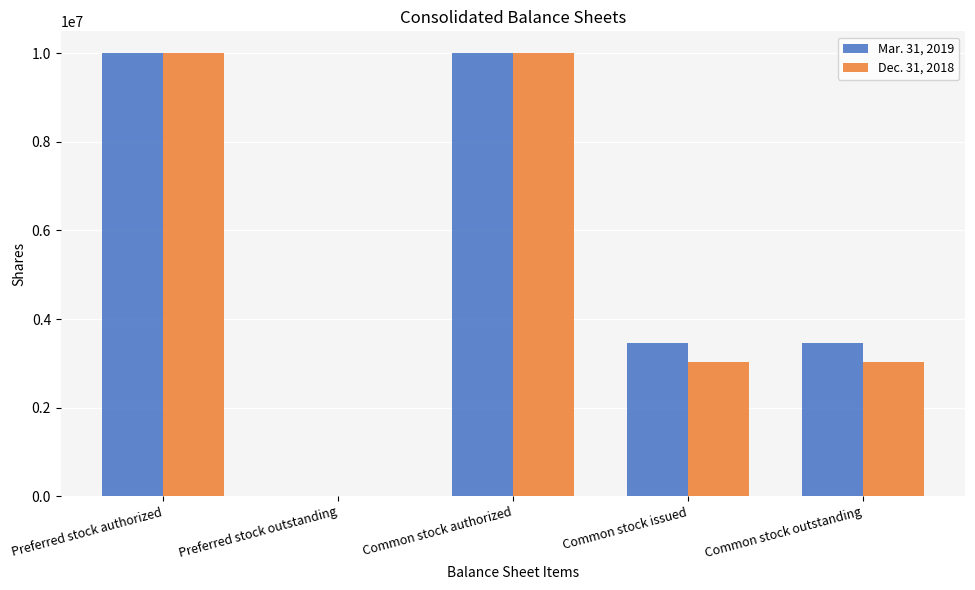

The value of Dec. 31, 2018 at Preferred stock outstanding is 0. True or false?

True